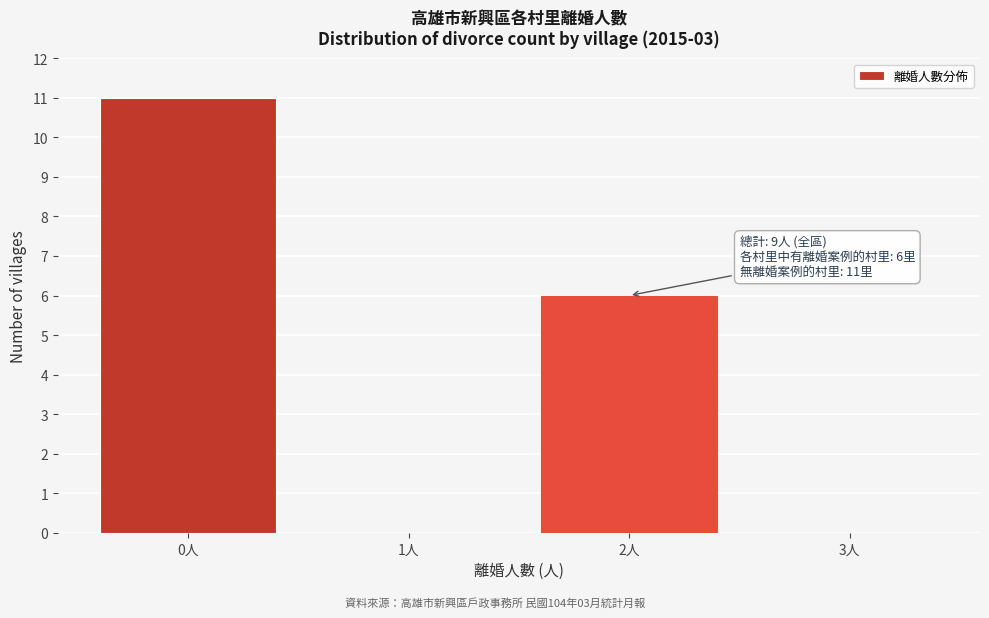

Over which range of the x-axis is the bar tallest?

-0.5 to 0.5